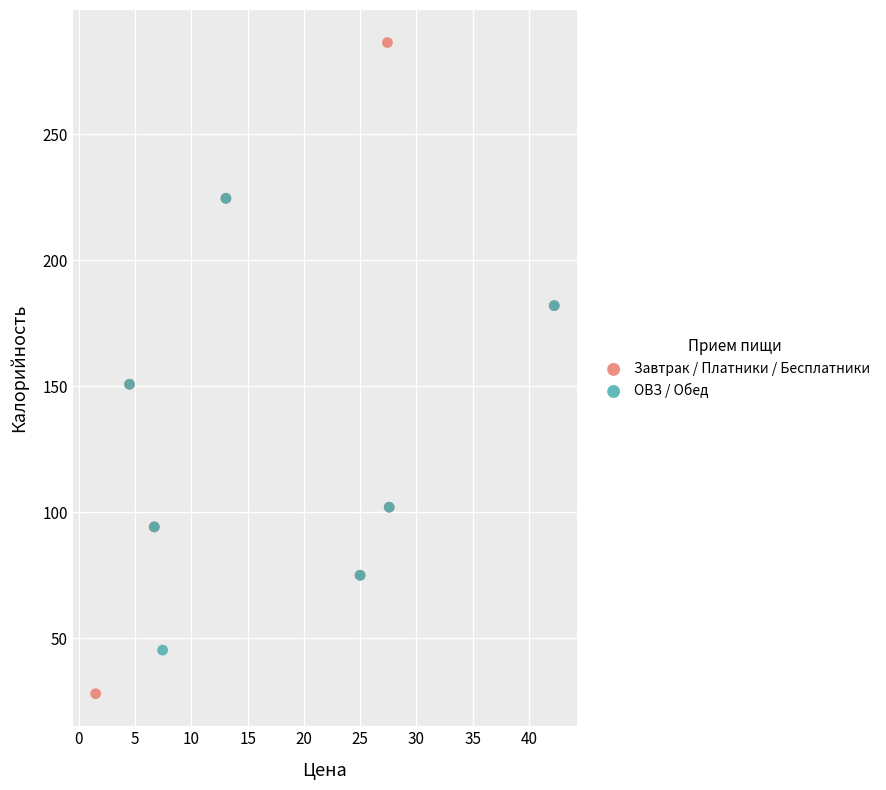

Which series contains the lowest Y value?

Завтрак / Платники / Бесплатники